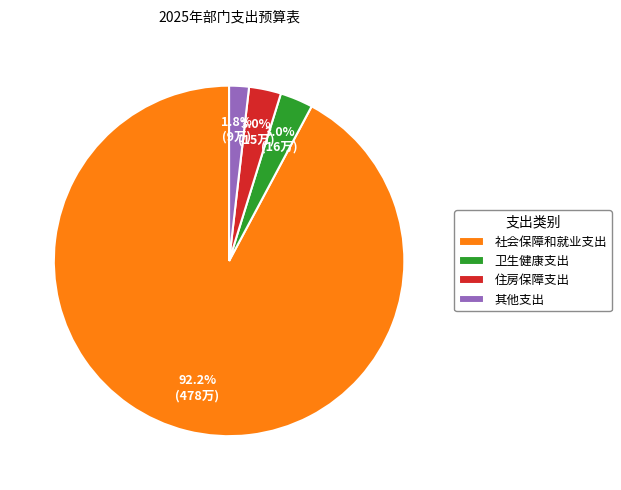

Does 社会保障和就业支出 account for over 50% of the chart?

Yes